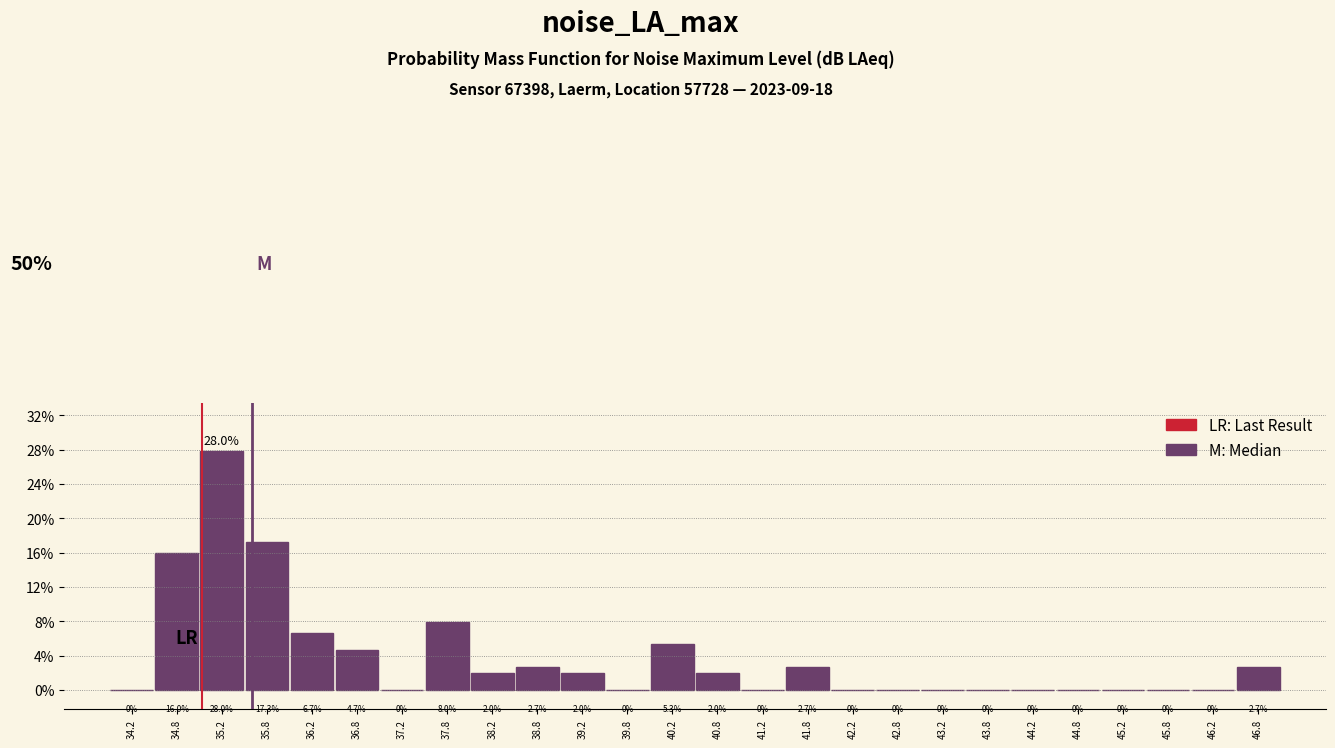

How tall is the bar that spans 36.5 to 37.0 on the x-axis?

4.7